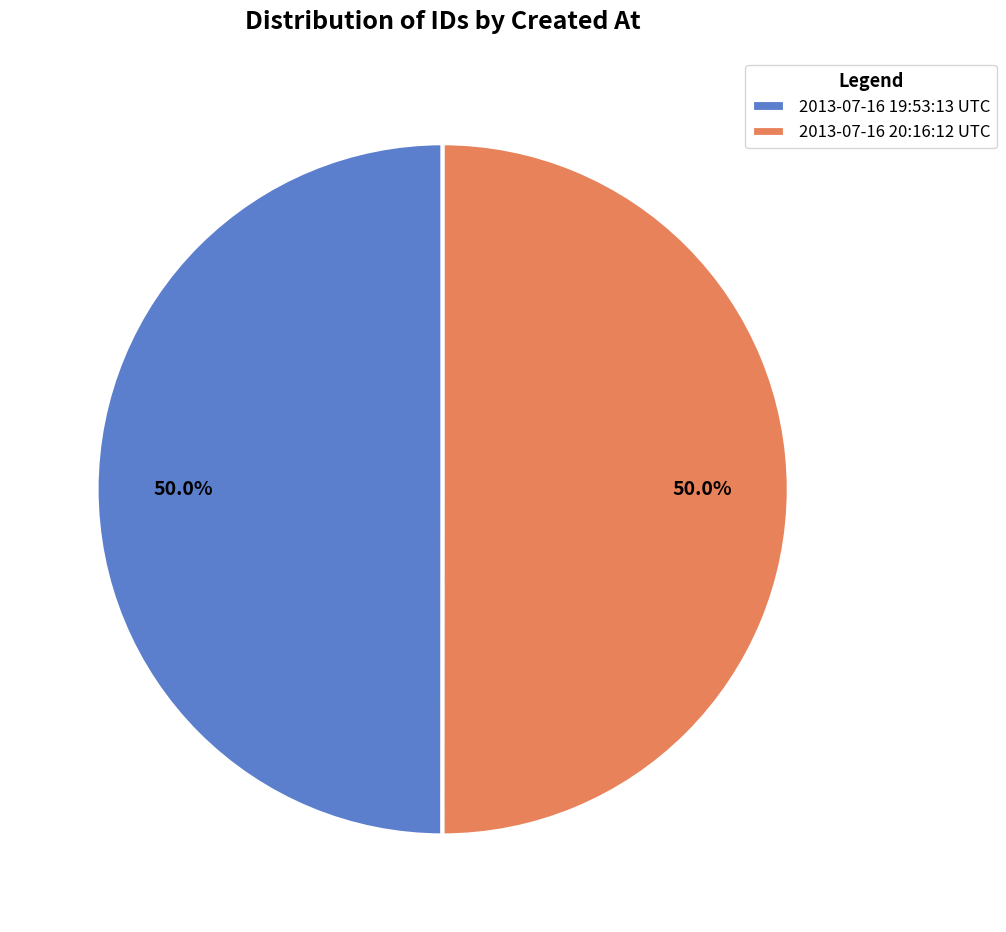

Combined, what portion of the pie is 2013-07-16 19:53:13 UTC and 2013-07-16 20:16:12 UTC?

100.0%